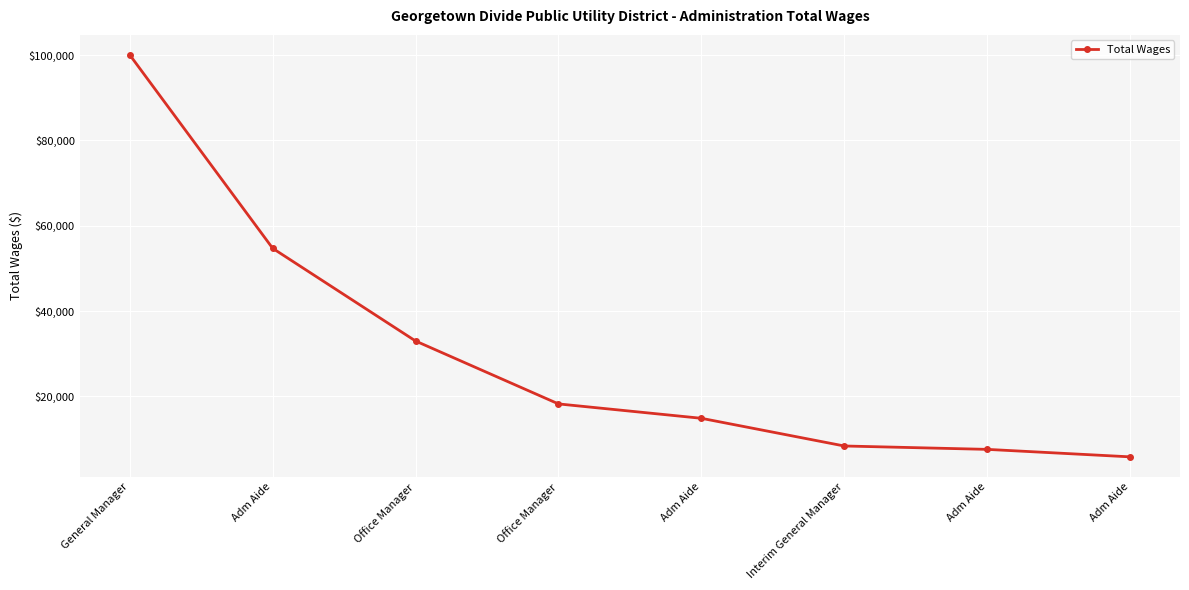

The value at General Manager is 67327. True or false?

False